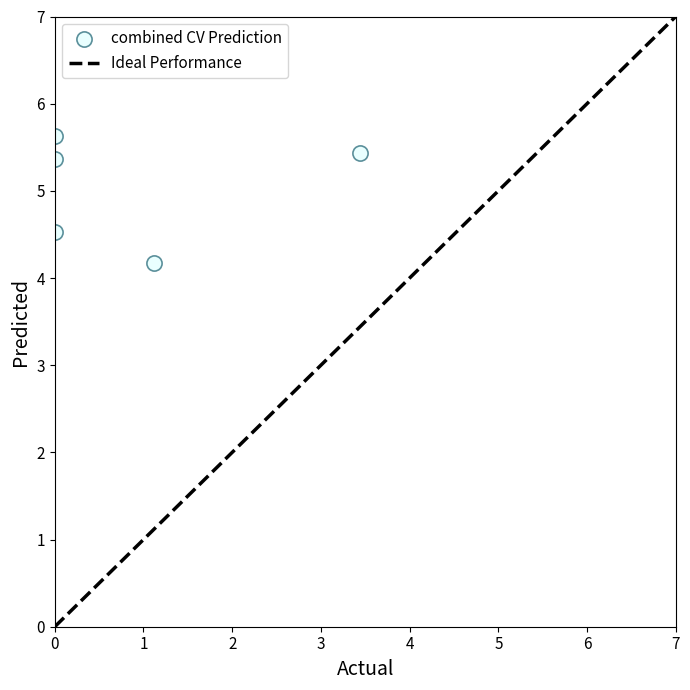

What is the range of Y values (max minus min)?

1.5